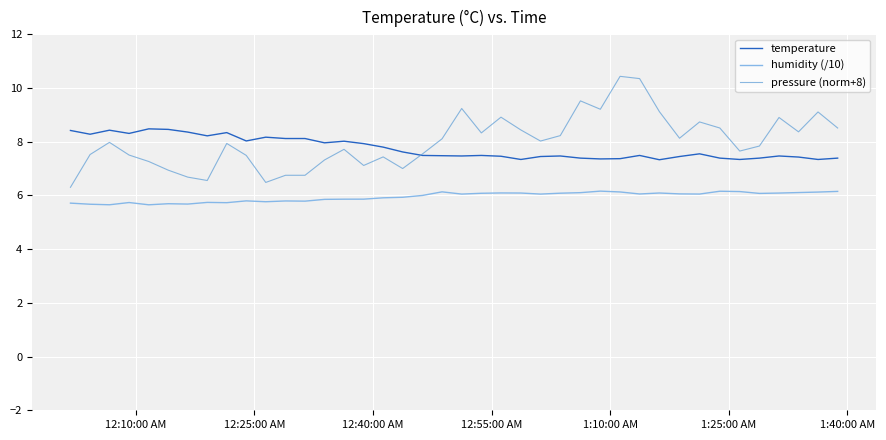

What is the minimum value shown in the chart?

5.7